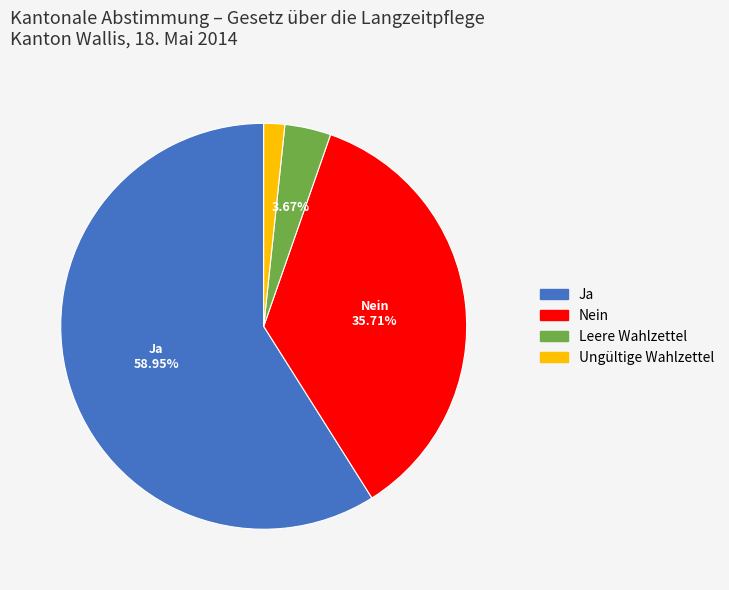

Which slice represents more than half of the pie?

Ja